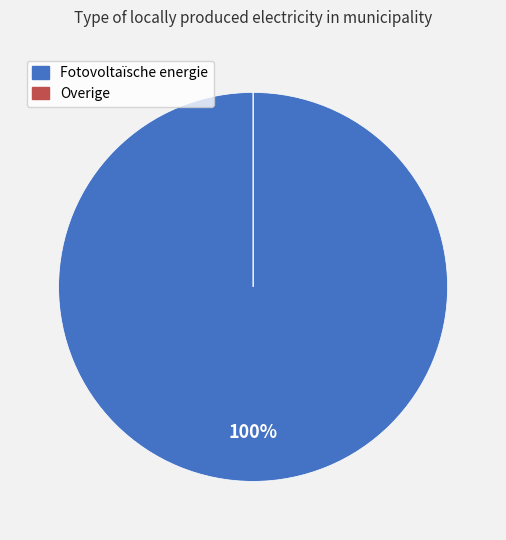

To the nearest percent, what is the combined percentage of Overige and Fotovoltaïsche energie?

100%